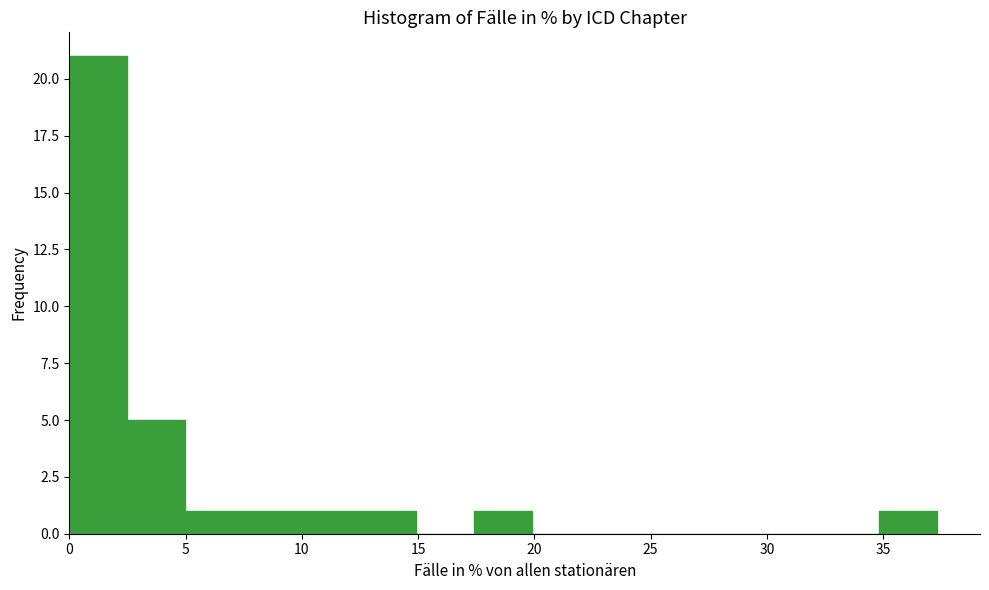

Over which range of the x-axis is the bar tallest?

0.0 to 2.5